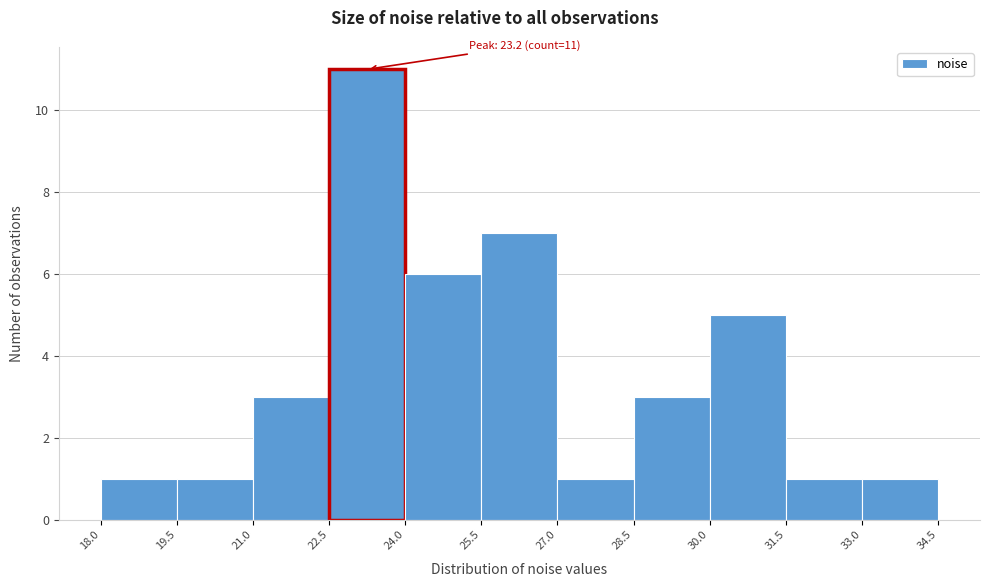

Which range on the x-axis has the tallest bar?

22.5 to 24.0